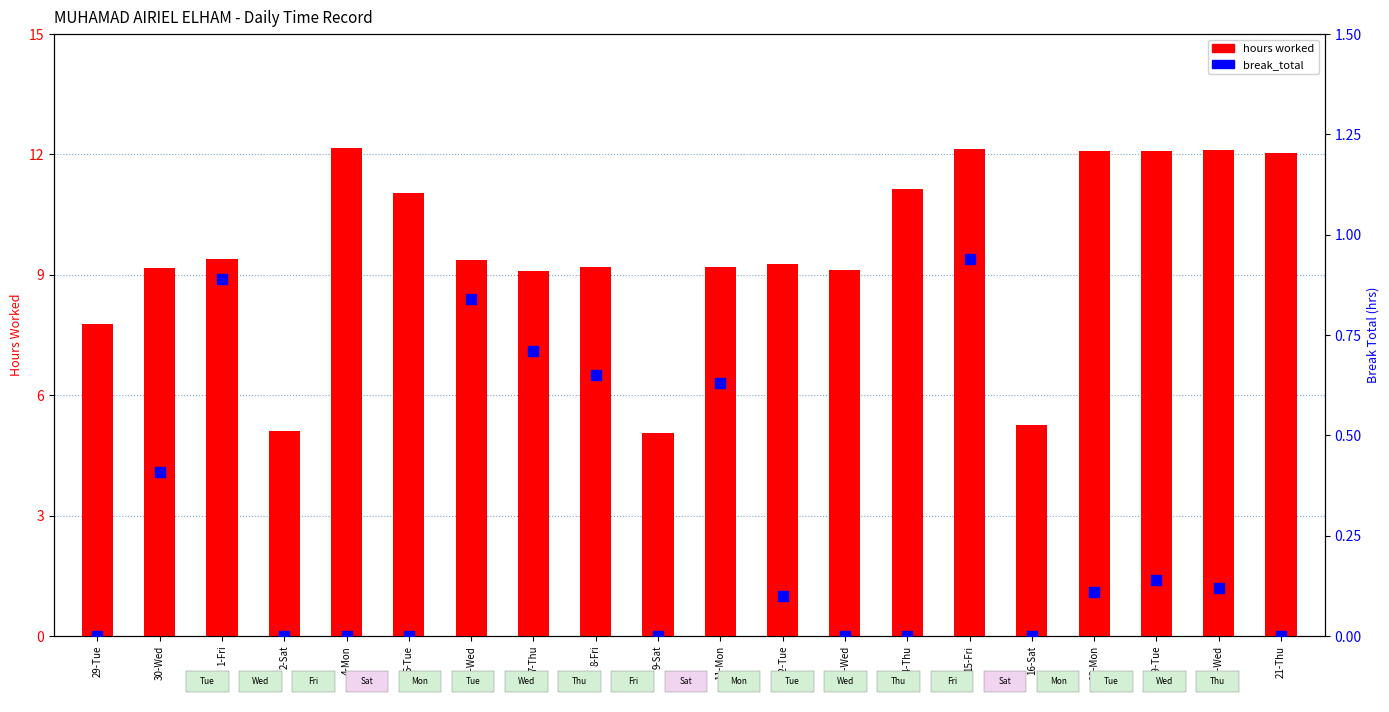

Which series has the largest total across all categories?

hours worked